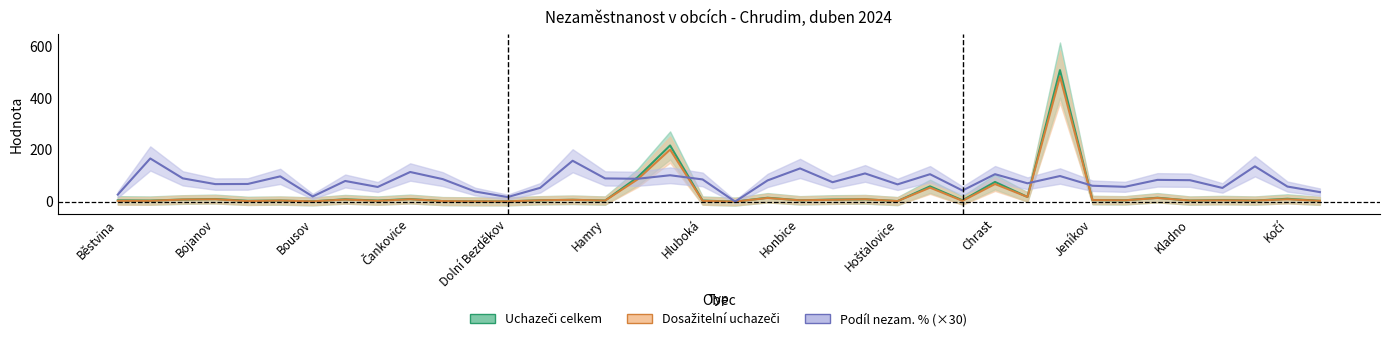

List the series in order of their peak value, lowest first.

Podíl nezam. %, Dosažitelní uchazeči, Uchazeči celkem